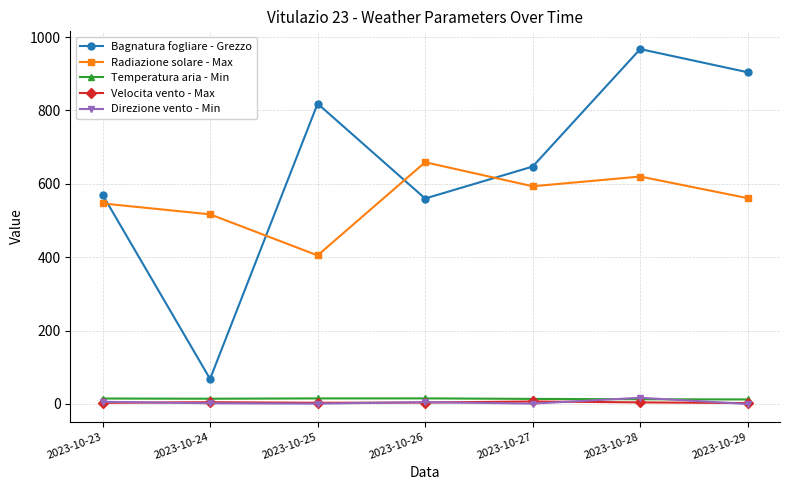

Which series has the largest range (max minus min)?

Bagnatura fogliare - Grezzo